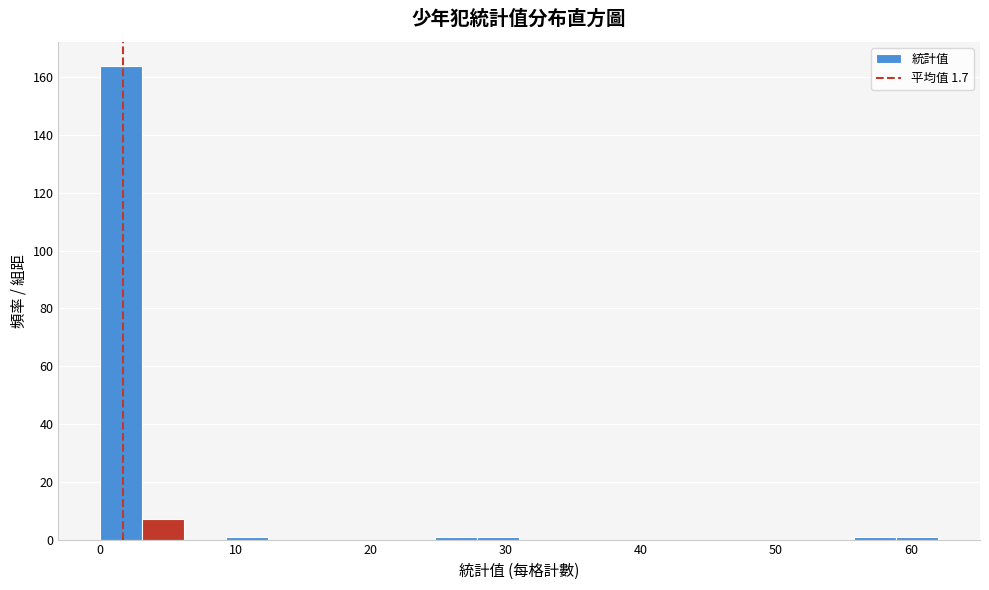

Around what value on the x-axis is the tallest bar? Give the approximate position of its centre, as read against the axis.

2